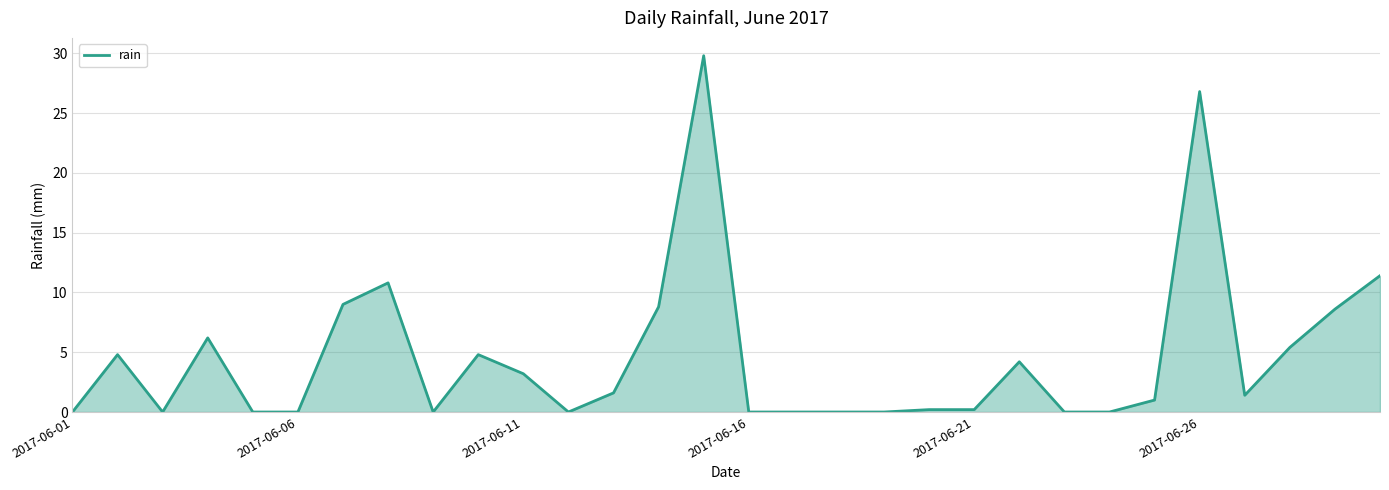

What is the maximum value shown in the chart?

29.8